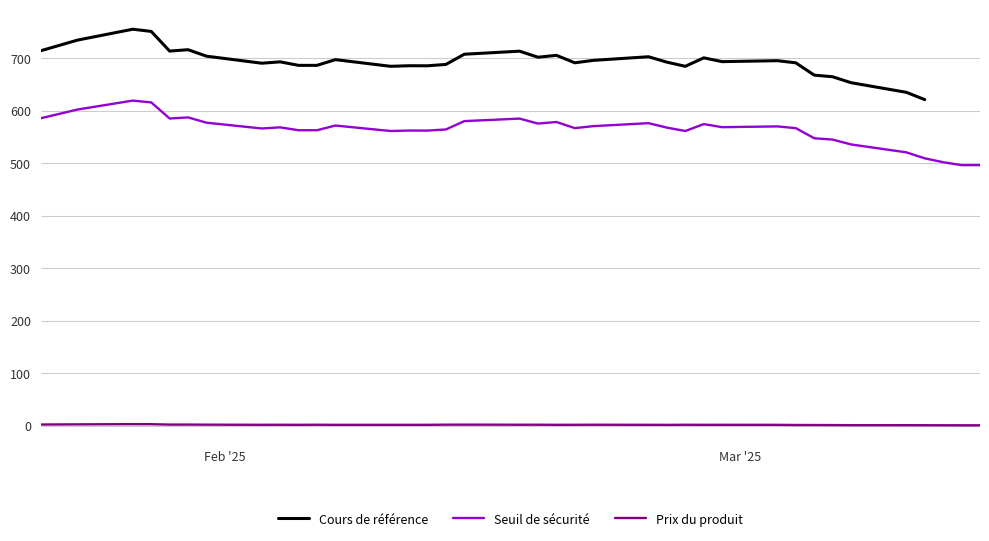

True or false: Prix du produit and Seuil de sécurité intersect in this chart.

False